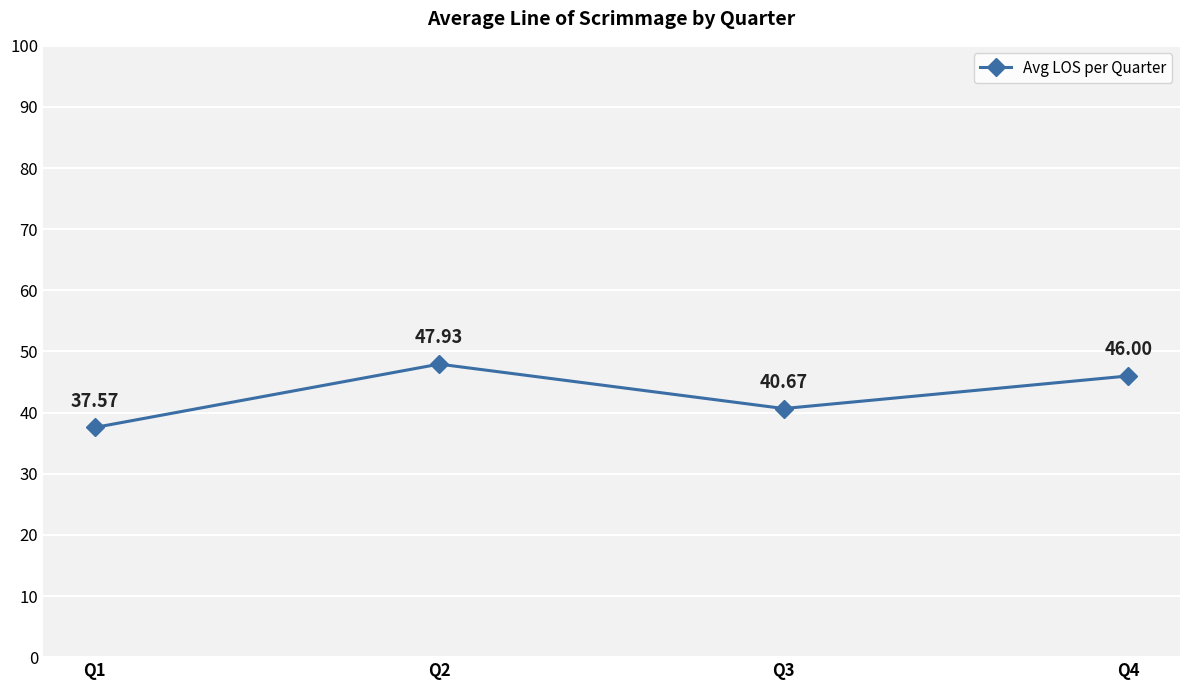

At which category does the chart reach its minimum across all series?

Q1